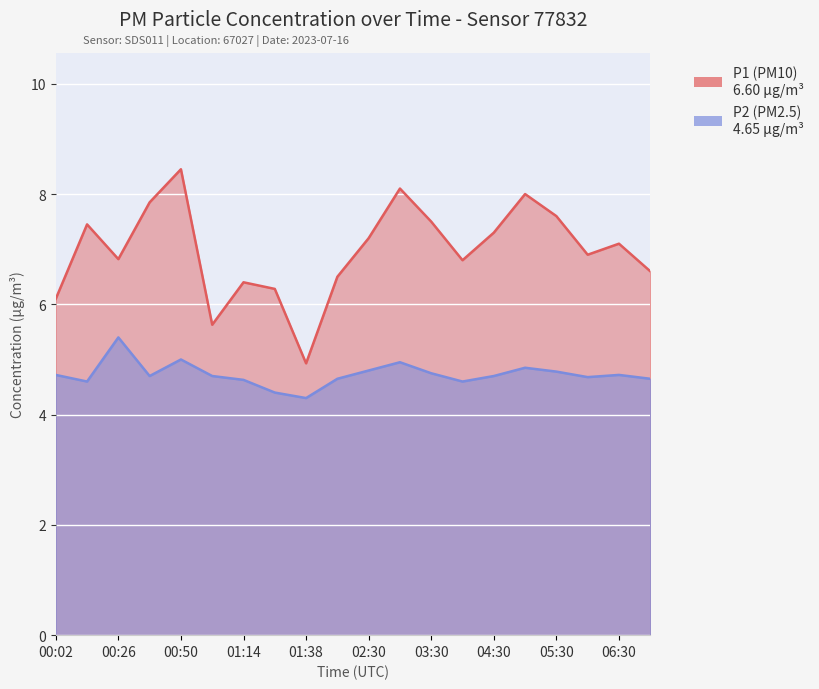

True or false: P2 has a value of 7.3 at 00:26.

False